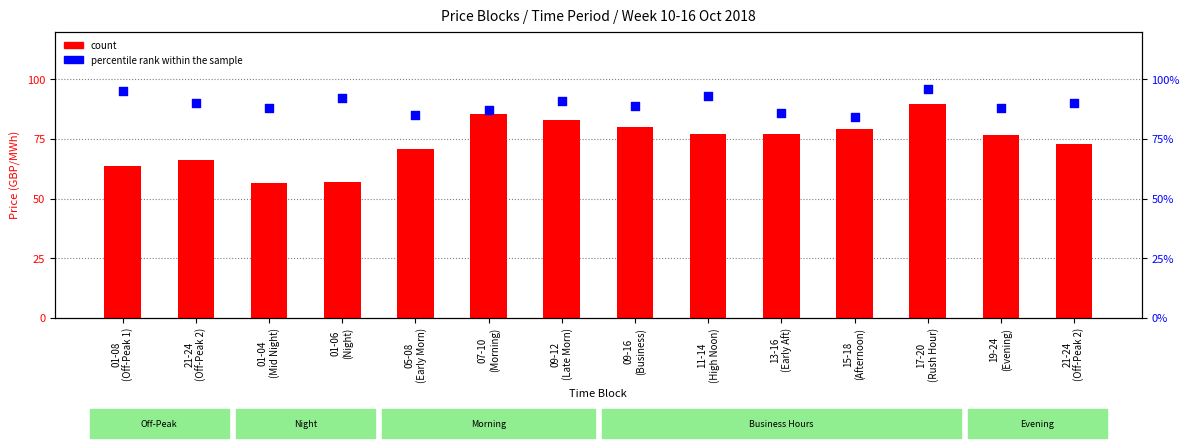

Which series reaches the minimum Y coordinate?

count